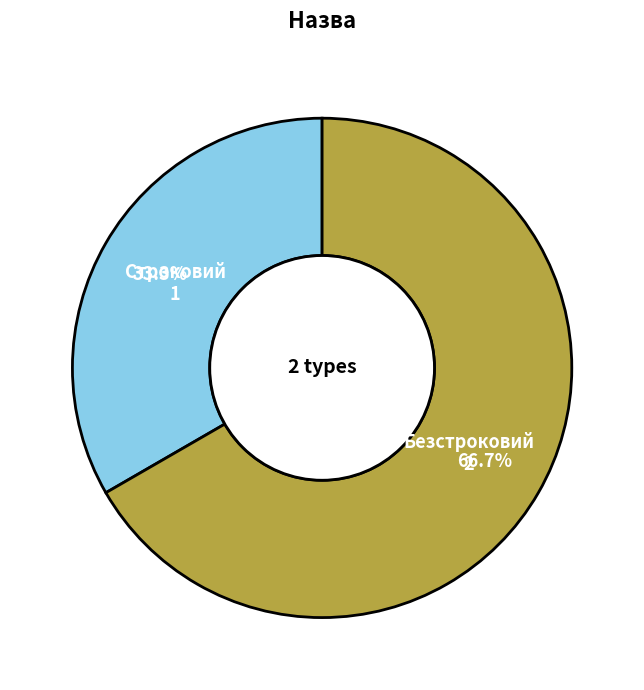

To the nearest percent, what percentage of the pie is Строковий?

33%